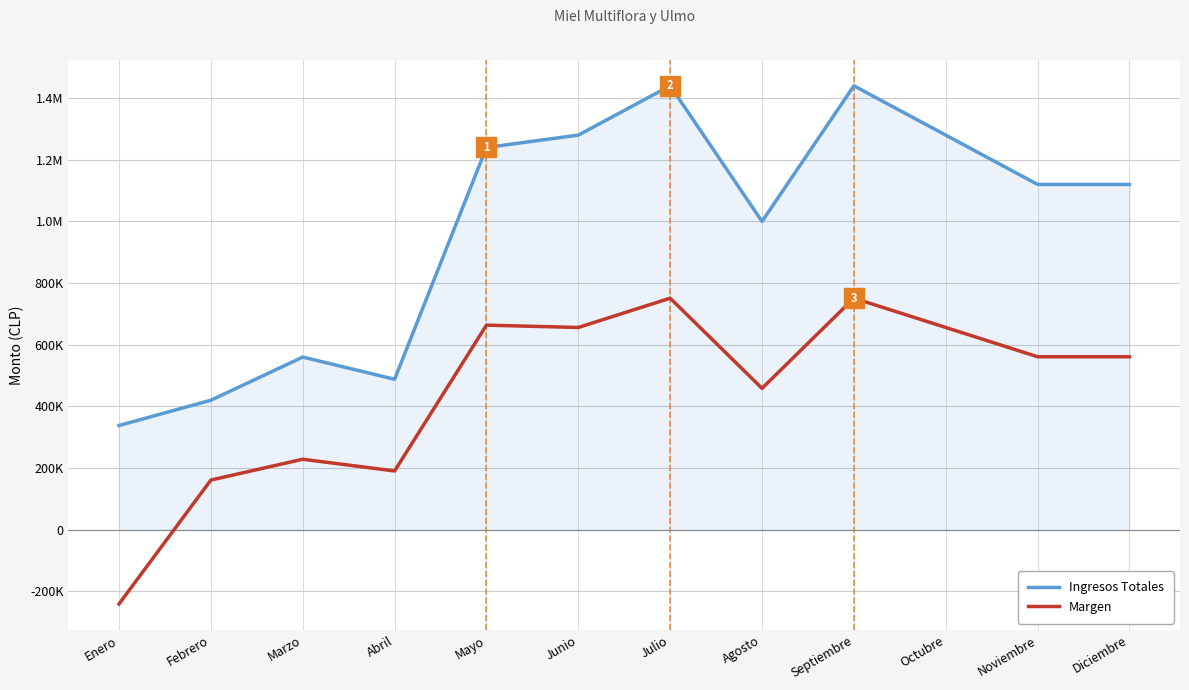

What is the total value across all series at Julio?

2191000